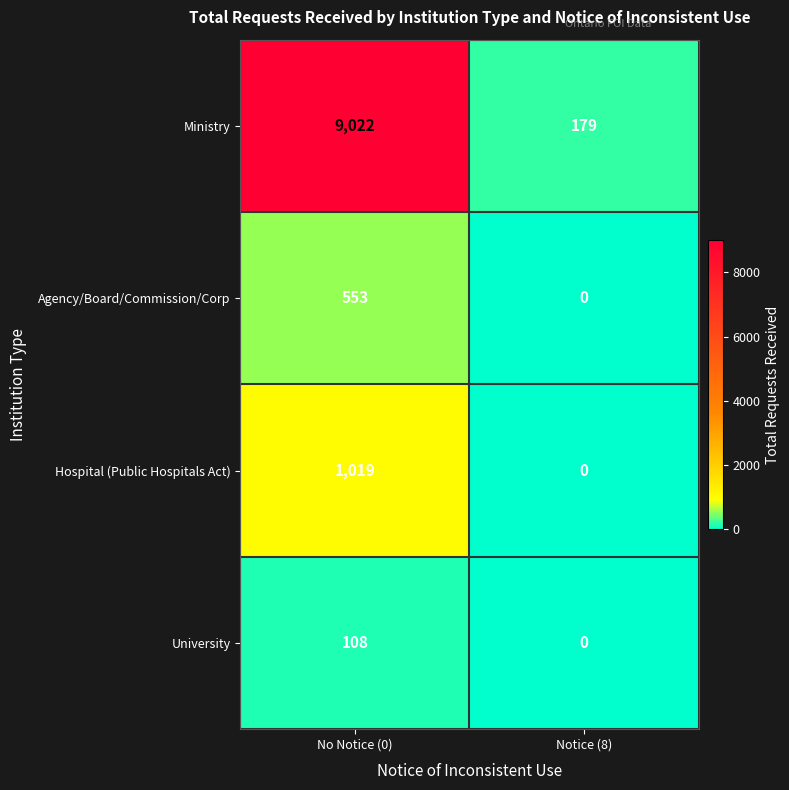

What is the average value of the University series?

54